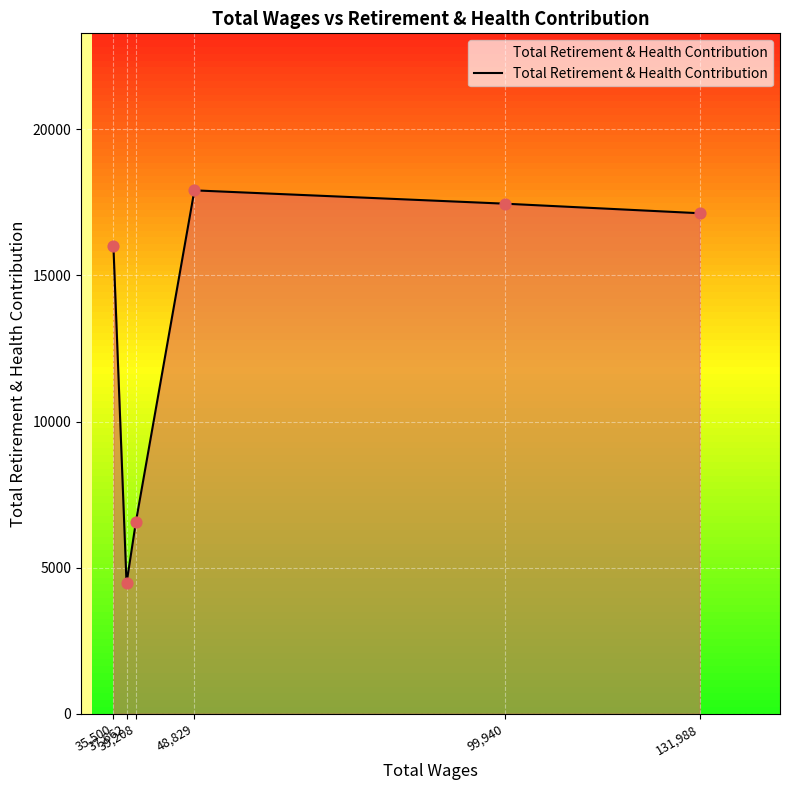

Which has a higher value, 37,662 or 35,500?

35,500